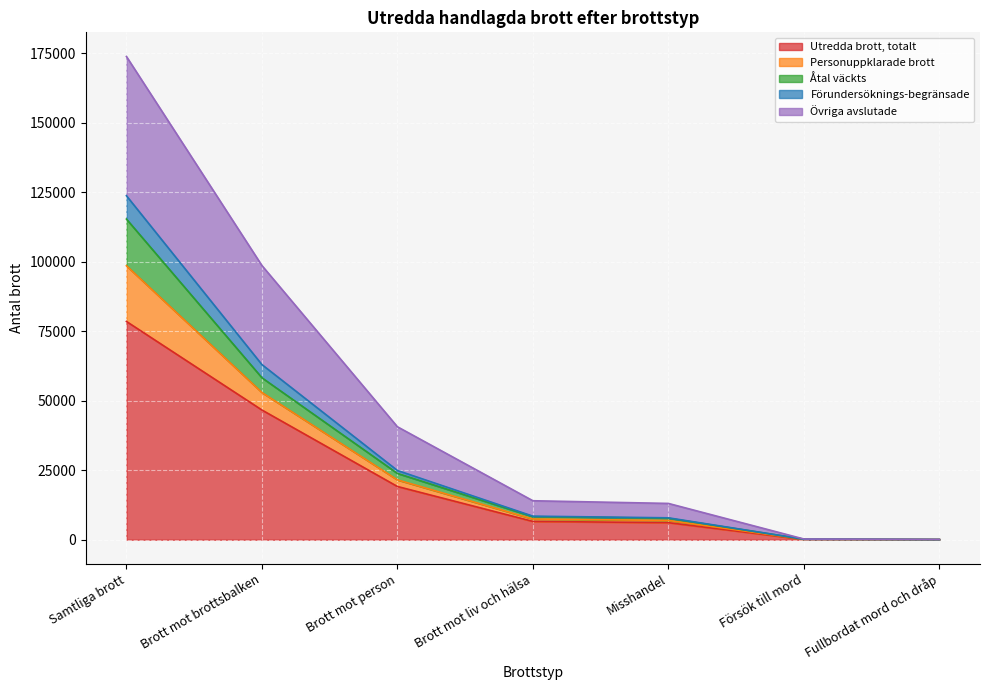

True or false: Förundersöknings-begränsade and Övriga avslutade cross at least once.

False